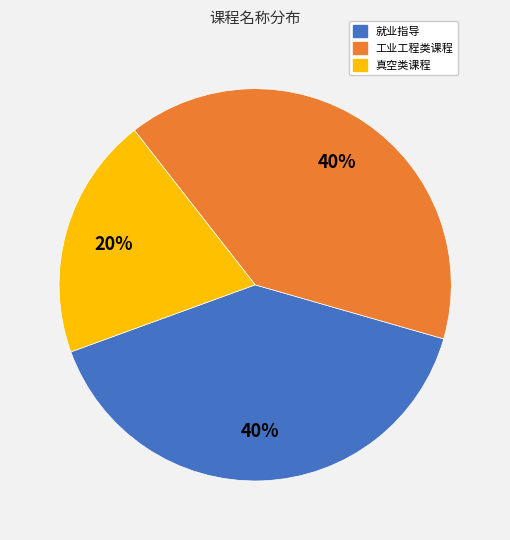

Which category has the smallest portion of the pie?

真空类课程